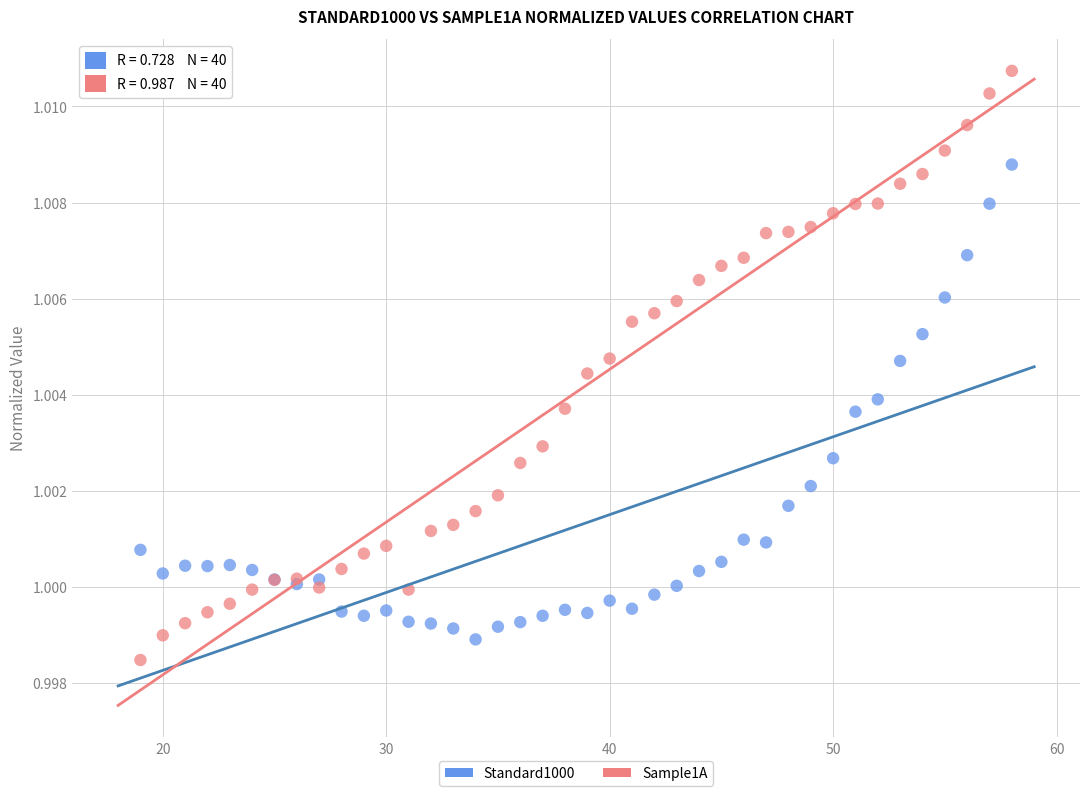

What is the X range (max minus min) for the scatter plot?

39.0